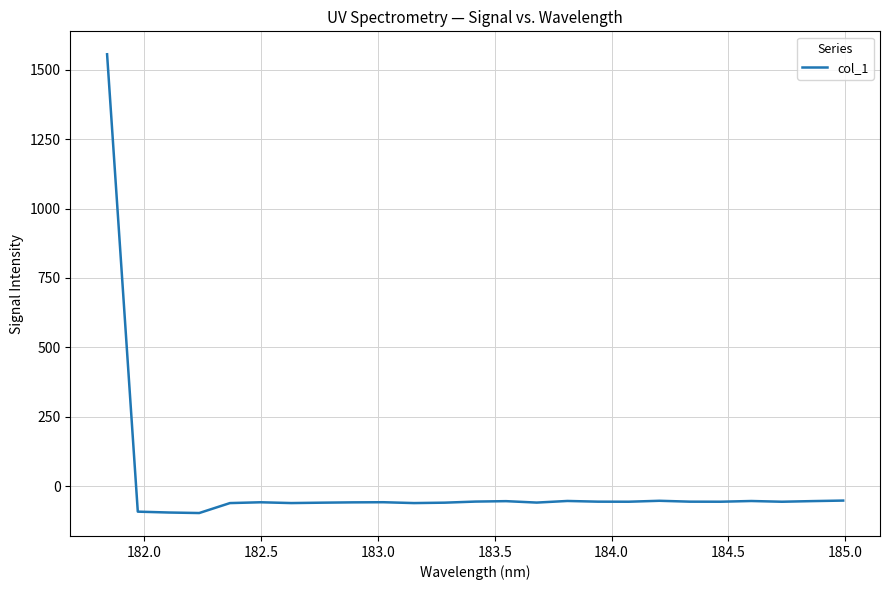

What is the maximum value shown in the chart?

1555.3